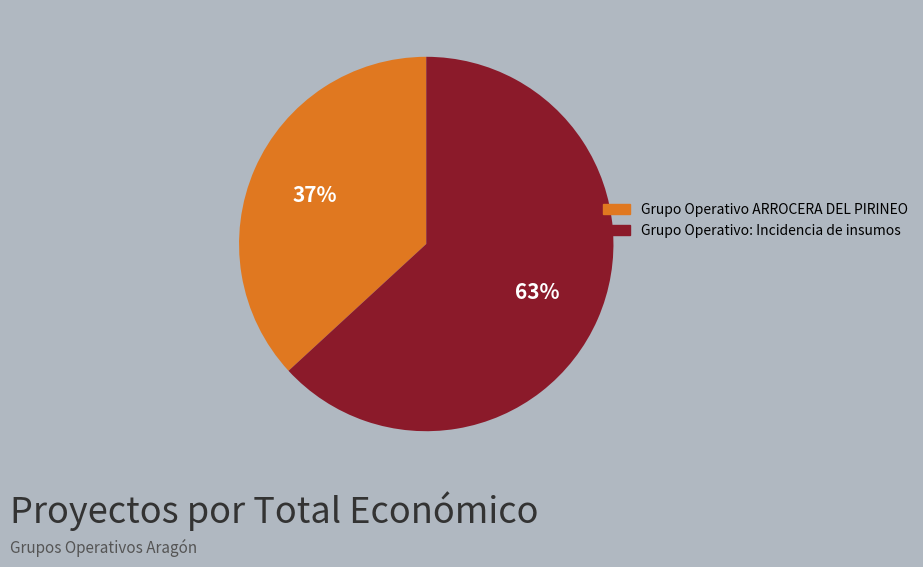

Between Grupo Operativo ARROCERA DEL PIRINEO and Grupo Operativo: Incidencia de insumos, which is larger?

Grupo Operativo: Incidencia de insumos